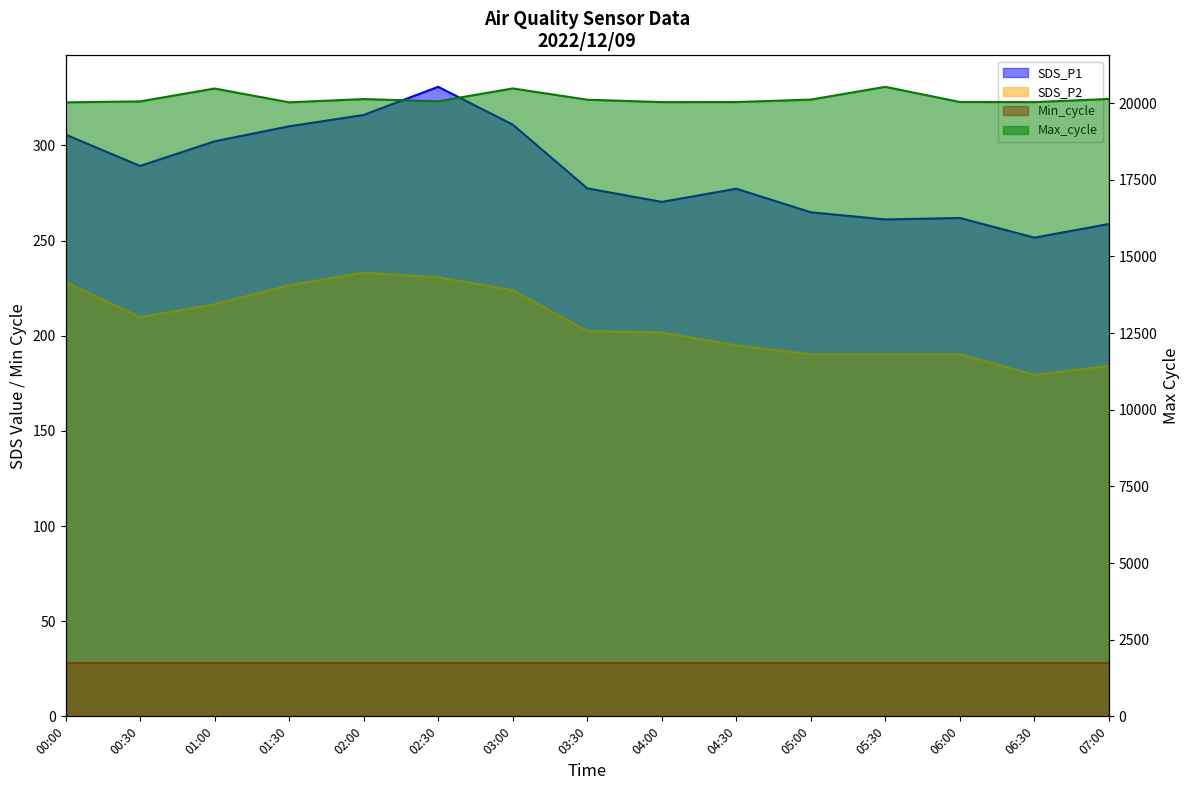

True or false: Max_cycle and SDS_P2 intersect in this chart.

False